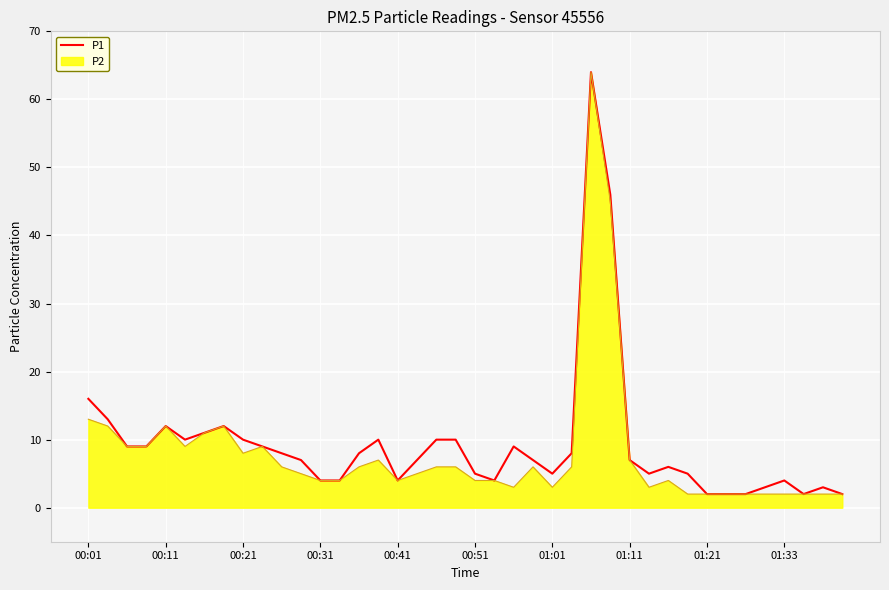

What is the maximum value shown in the chart?

64